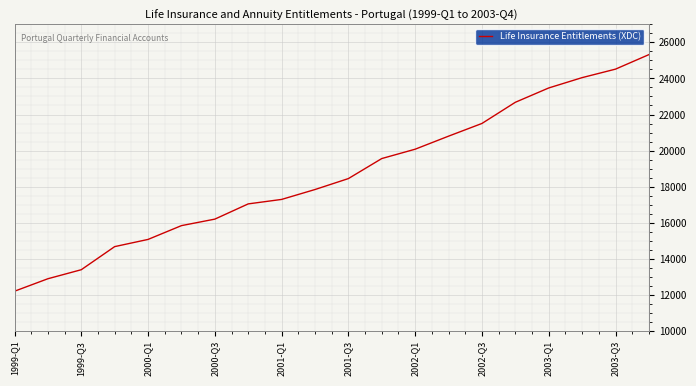

What is the difference between the maximum and minimum values?

13120.5